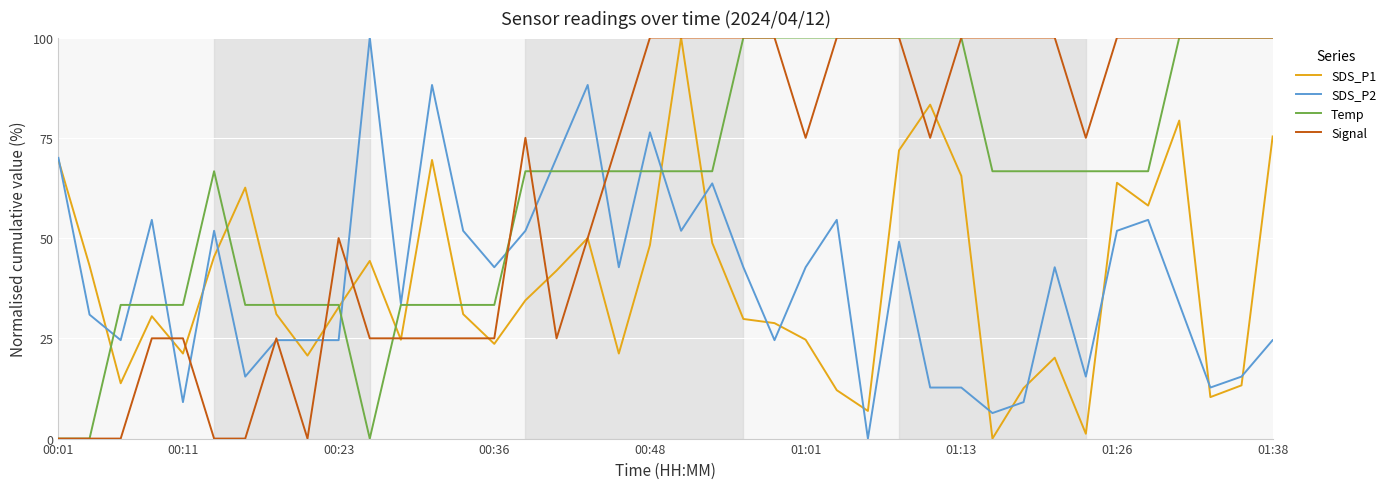

What is the sum of all Signal values?

2500.0